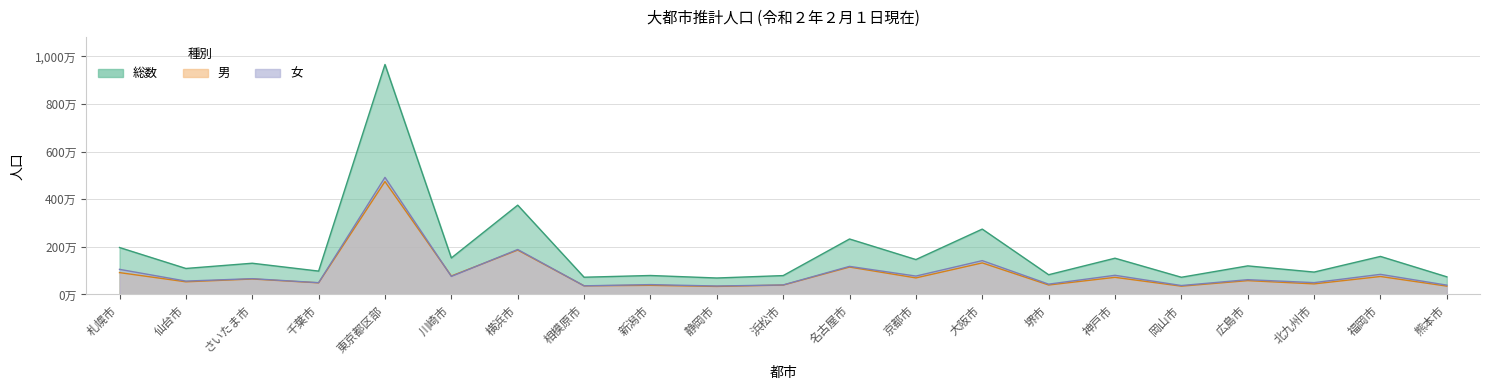

Does the chart display data point markers on the line(s)?

No